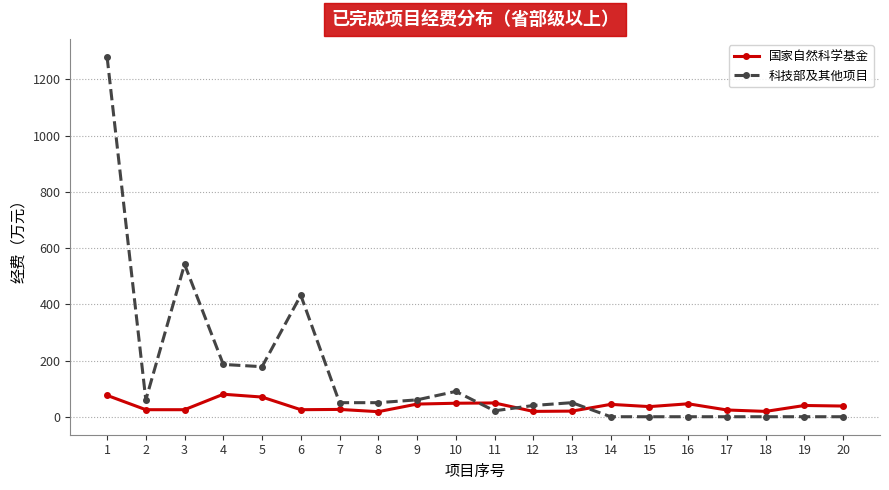

How many categories are shown in the chart?

20